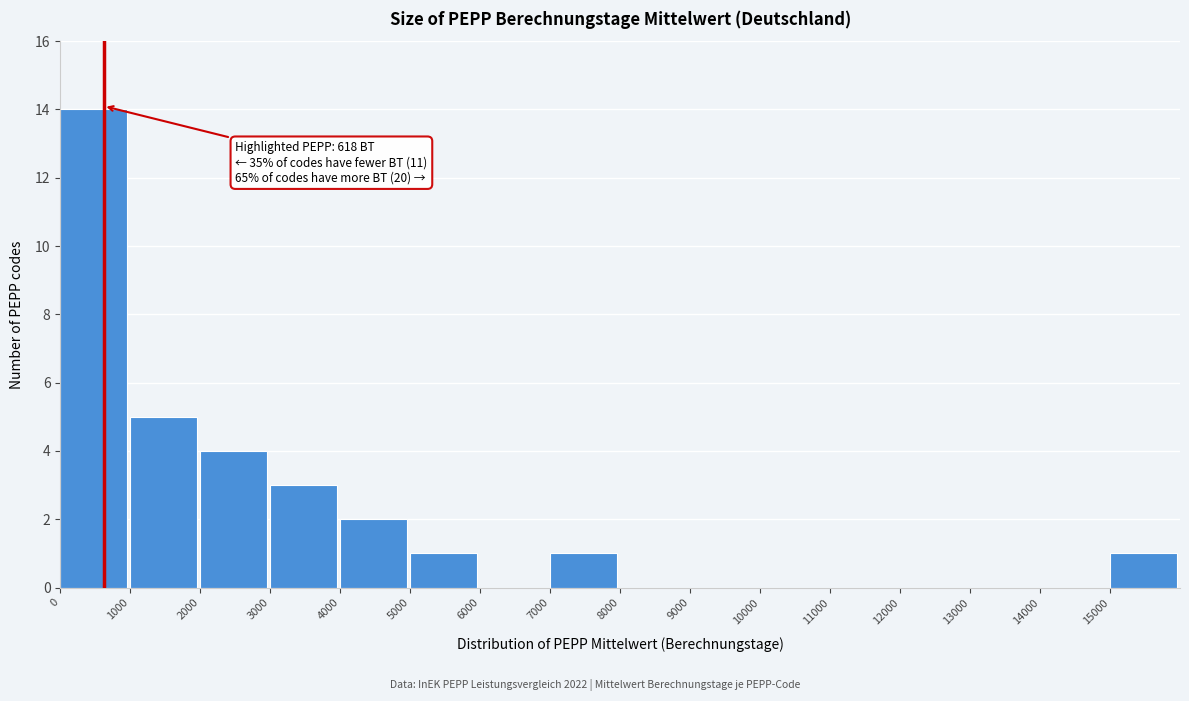

Over which range of the x-axis is the bar tallest?

0 to 1000